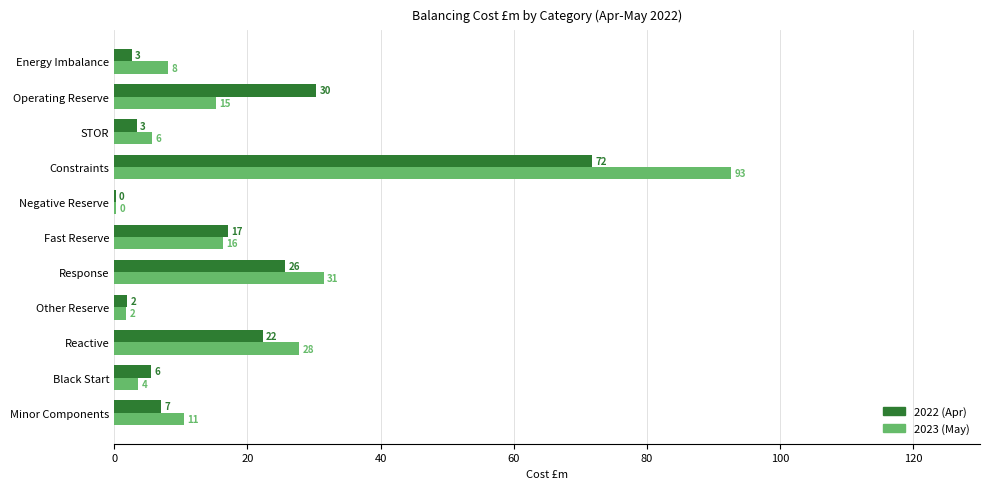

Which series has the largest range (max minus min)?

2023 (May)